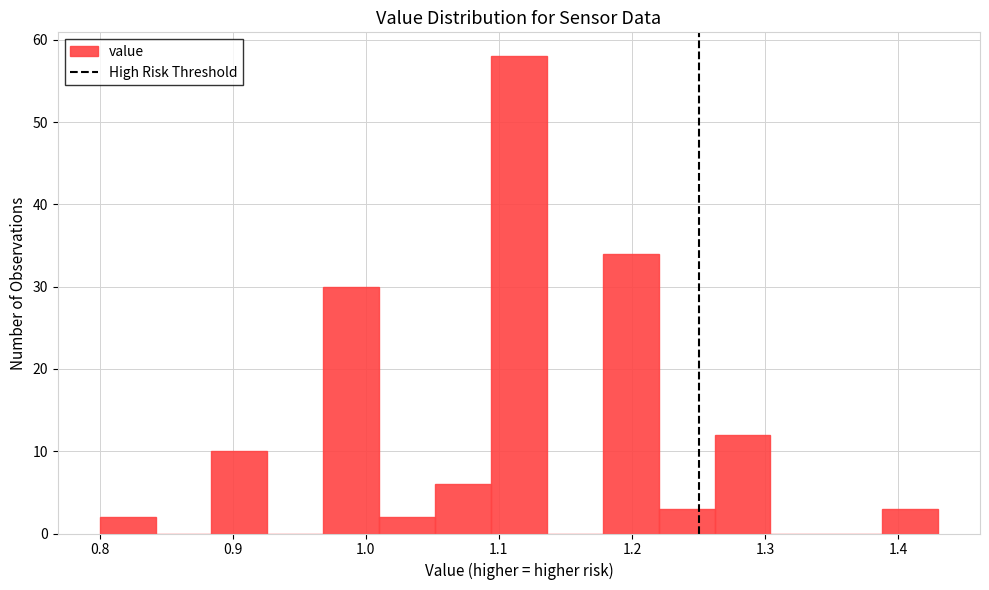

What is the height of the bar covering 0.884 to 0.926 on the x-axis? Neither the bar edges nor the heights are printed on the chart, so give them approximately, as read against the axes.

10